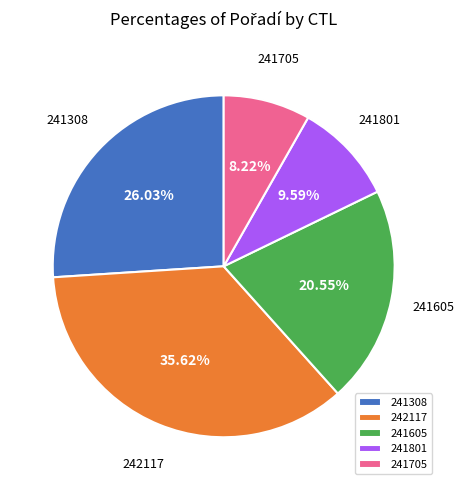

Approximately how many times larger is the value at 242117 compared to 241605?

1.7